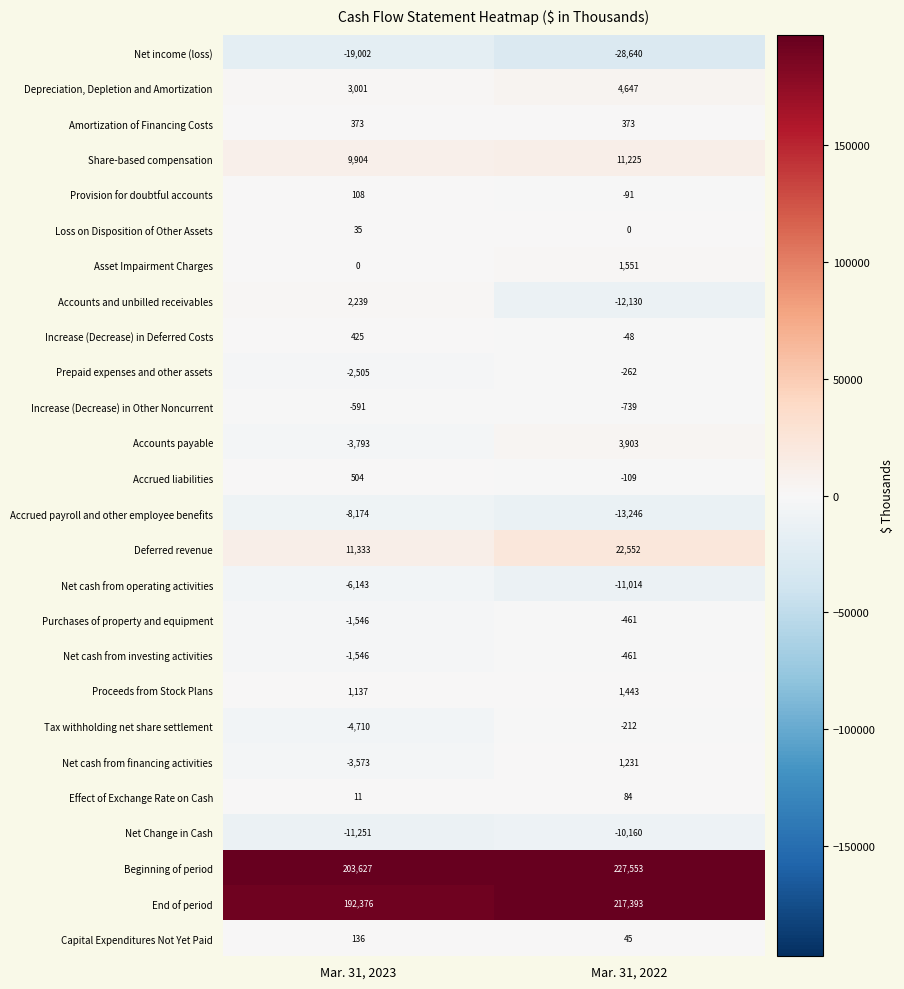

What value does the Tax withholding net share settlement series have at Mar. 31, 2022?

-212